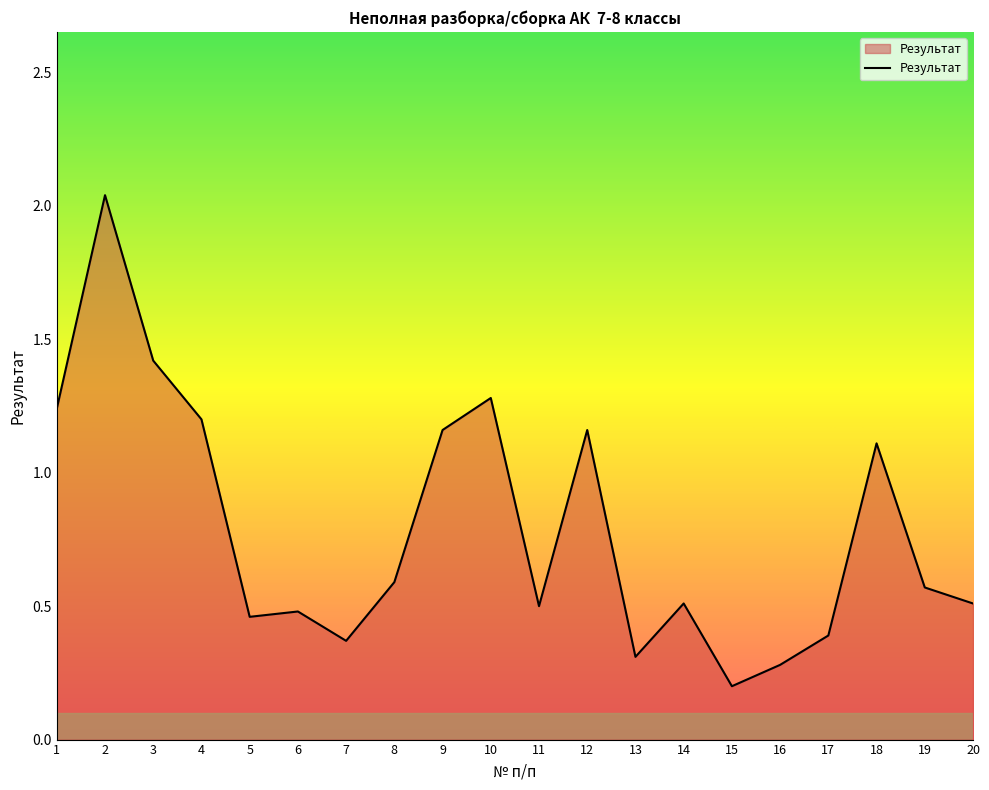

What is the difference between the values at 18 and 4?

0.1